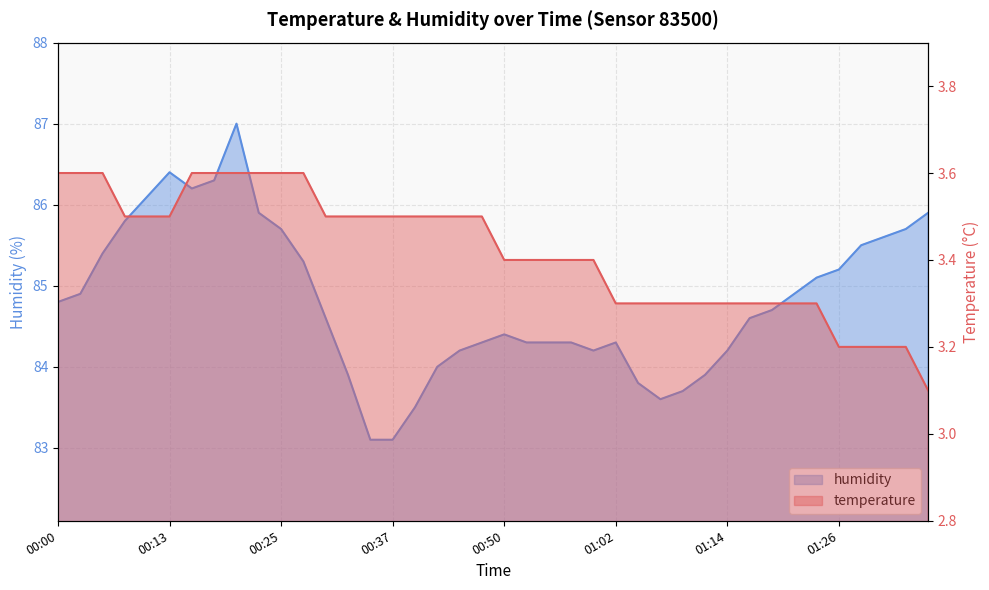

What is the average value of the humidity series?

84.8